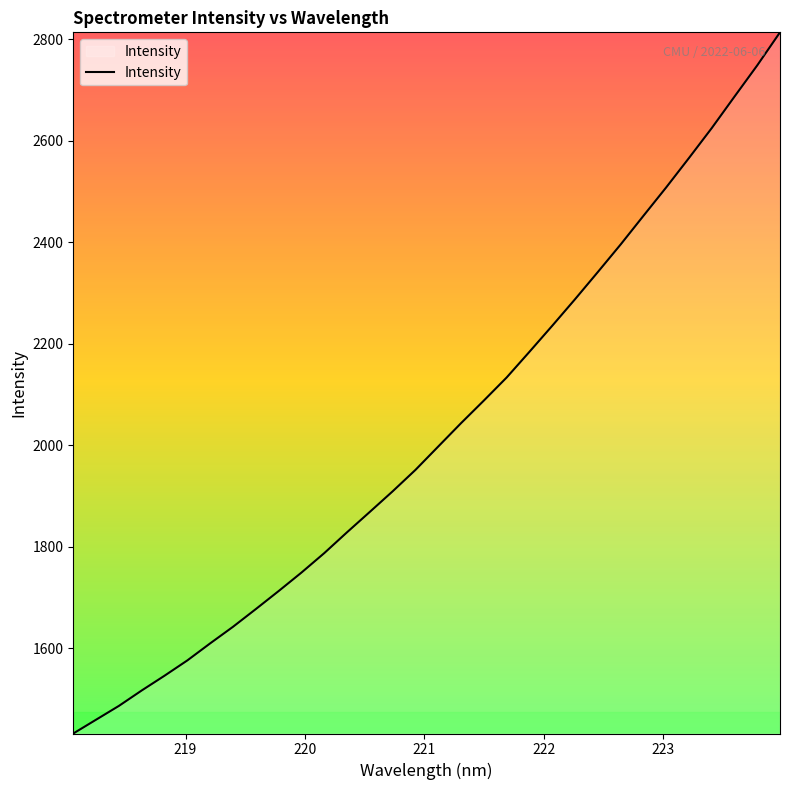

Reading left to right, list all the values displayed in this chart.

1432.2	1459.4	1486.6	1517.0	1546.1	1576.2	1609.8	1642.4	1677.3	1712.7	1749.1	1787.5	1828.6	1868.7	1909.2	1951.4	1997.5	2043.4	2087.9	2133.3	2183.9	2235.2	2287.4	2340.9	2395.2	2451.5	2507.6	2565.5	2624.4	2686.5	2748.0	2813.1